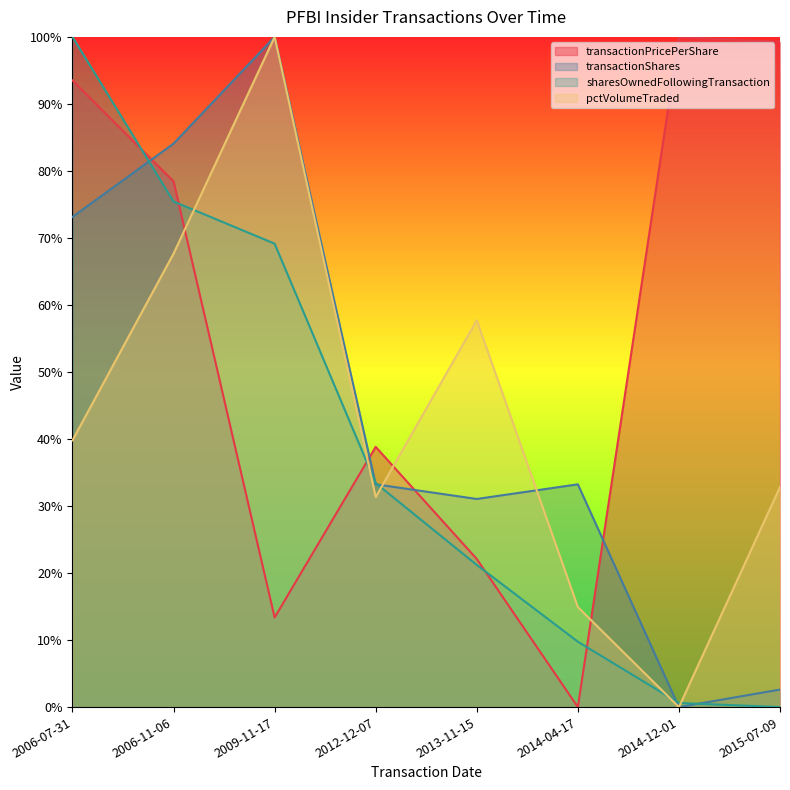

True or false: transactionShares has more than 2 points higher than both neighbors.

False